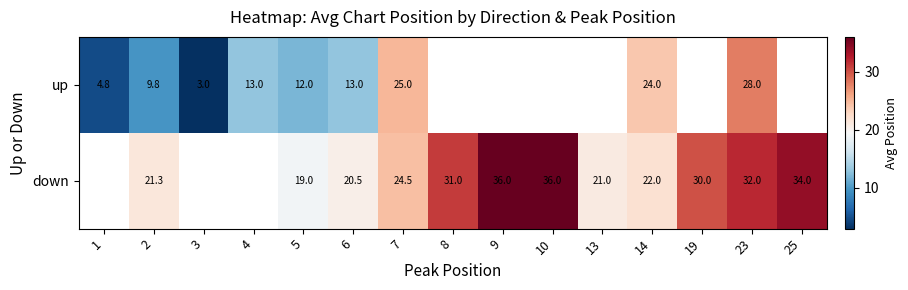

At which category is the sum across all series the highest?

23